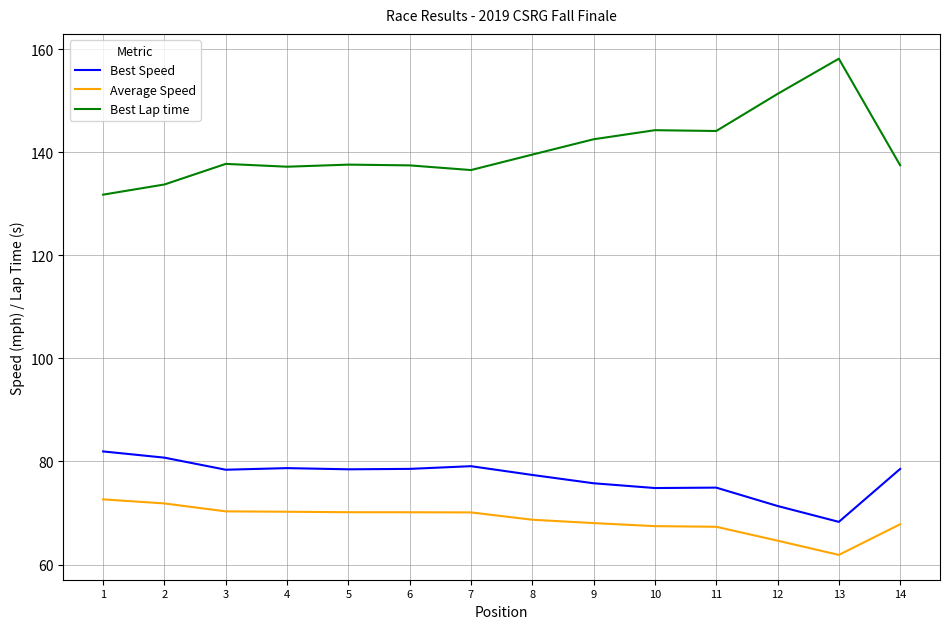

What is the difference between the maximum and second lowest values in the Average Speed series?

8.0